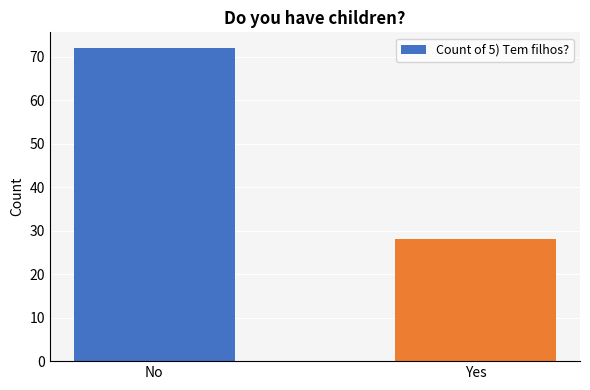

Which label corresponds to the smallest value in the chart?

Yes